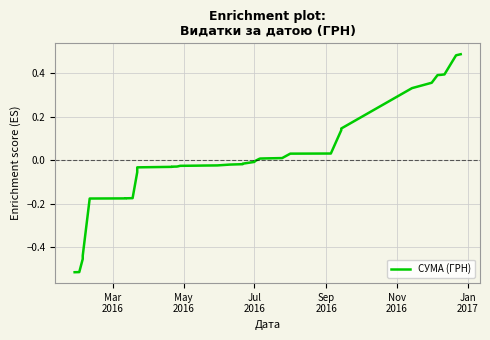

Reading right to left, list all the values displayed in this chart.

0.5	0.5	0.4	0.4	0.4	0.4	0.3	0.1	0.1	0.0	0.0	0.0	0.0	0.0	0.0	-0.0	-0.0	-0.0	-0.0	-0.0	-0.0	-0.0	-0.0	-0.0	-0.0	-0.0	-0.0	-0.0	-0.0	-0.0	-0.1	-0.2	-0.2	-0.2	-0.2	-0.2	-0.4	-0.5	-0.5	-0.5